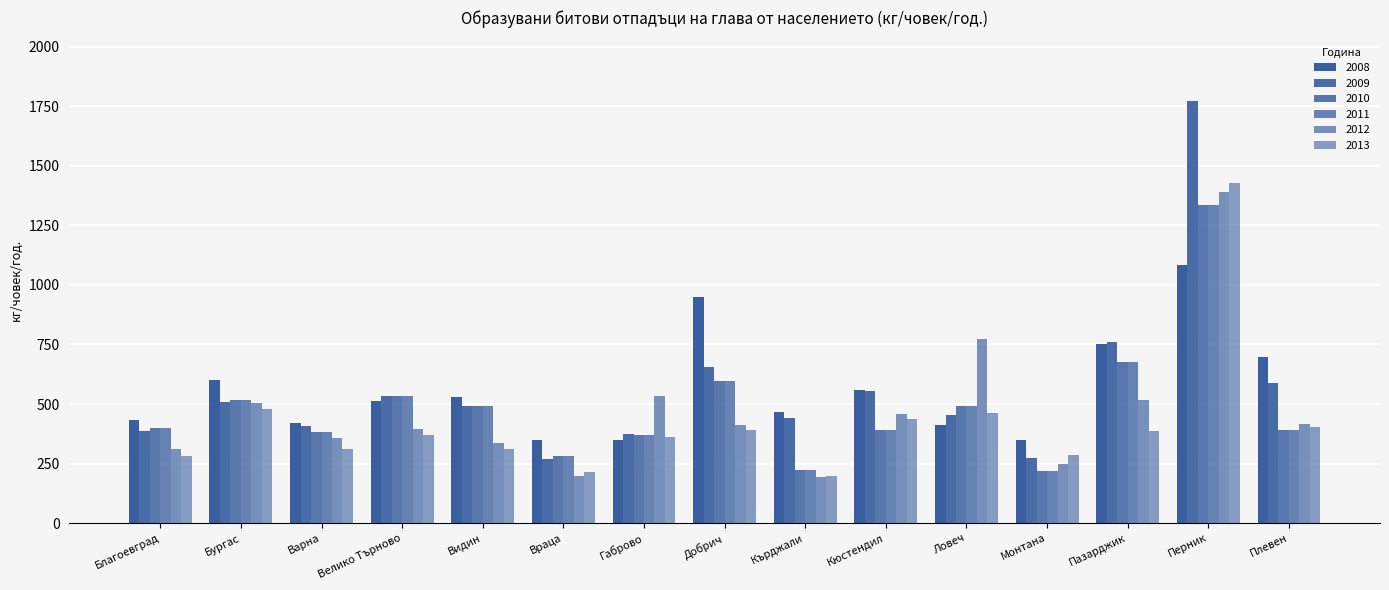

What is the average value of the 2010 series?

486.6